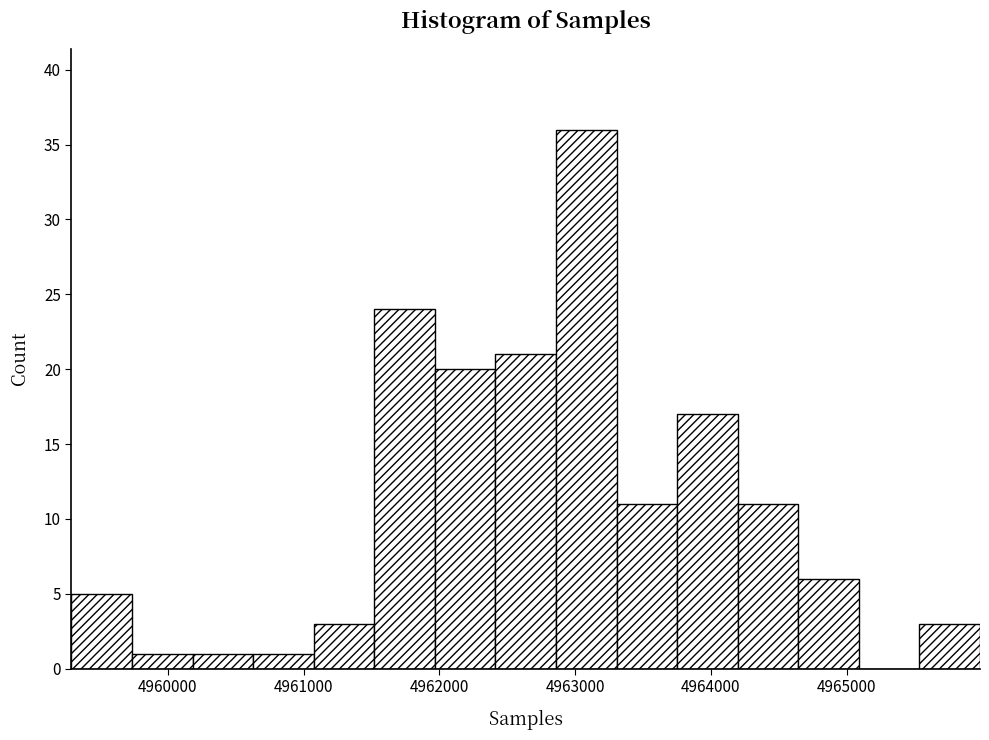

What is the height of the bar covering 4964200 to 4964600 on the x-axis? Neither the bar edges nor the heights are printed on the chart, so give them approximately, as read against the axes.

11